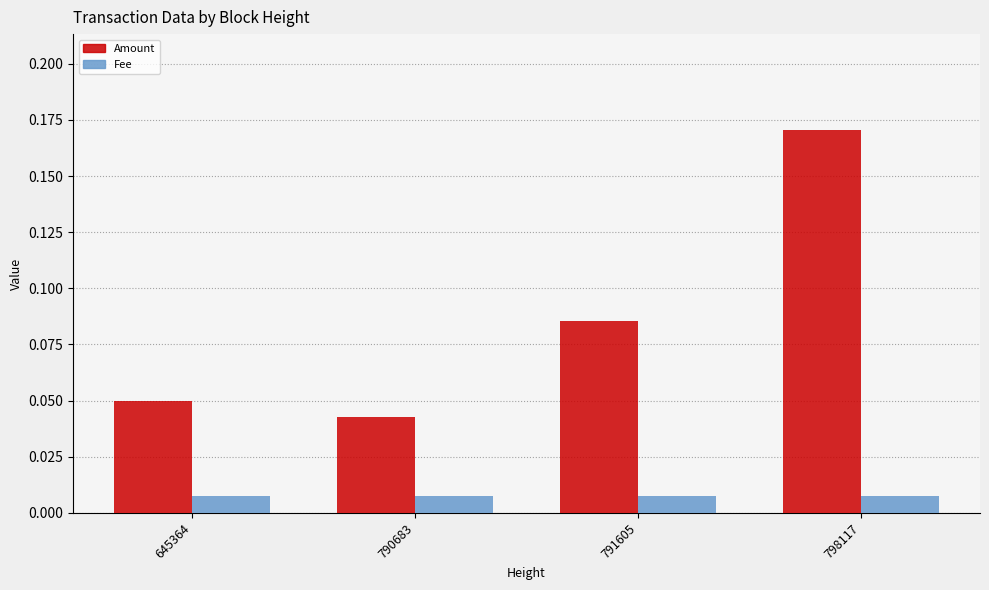

Between 791605 and 798117, which series saw the biggest shift?

Amount